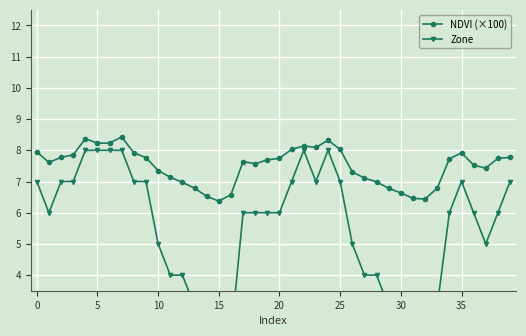

Which series has the widest spread of values?

Zone